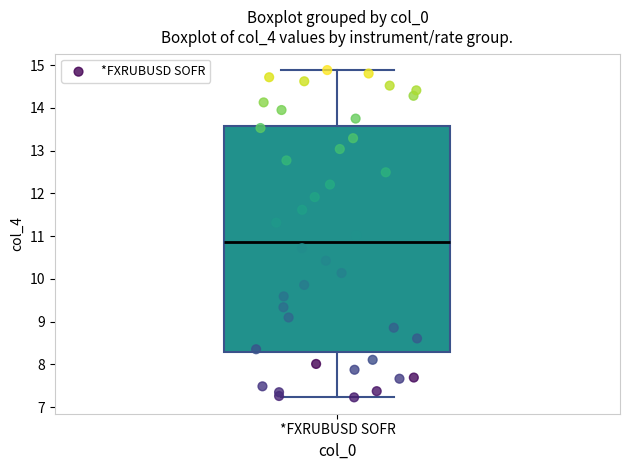

Where does the upper whisker of the box for *FXRUBUSD SOFR end on the y-axis? The values are not printed on the chart, so give them approximately, as read against the axis.

14.9